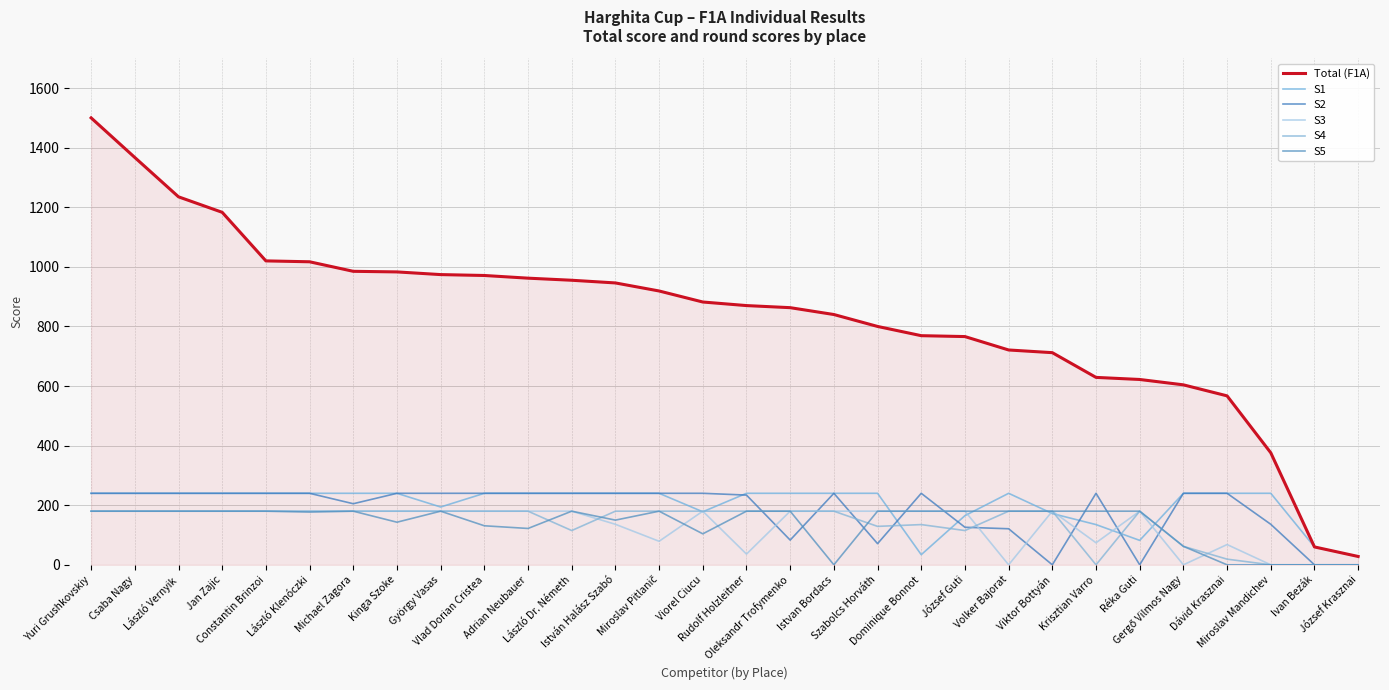

True or false: S1 has a value of 356 at Vlad Dorian Cristea.

False